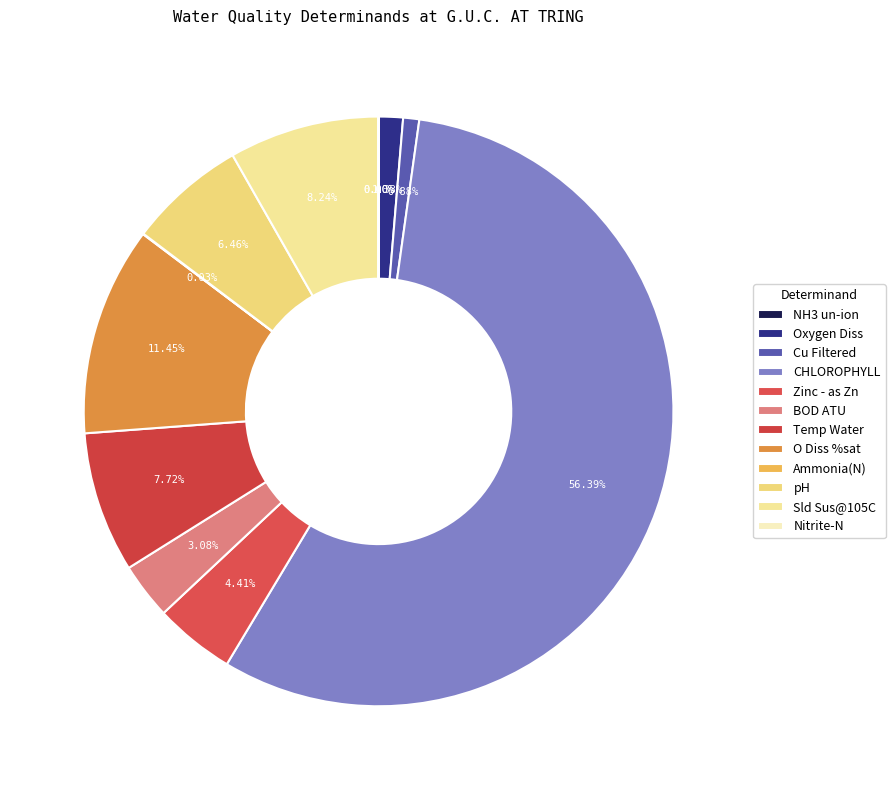

What is the smallest slice in the pie chart?

NH3 un-ion